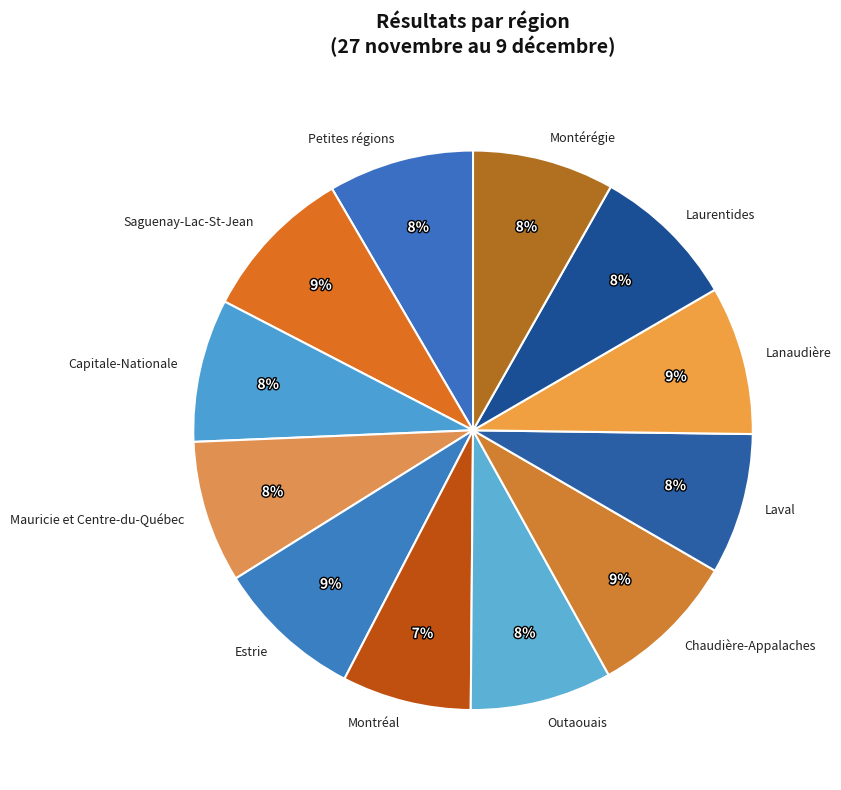

To the nearest percent, what portion does Montérégie represent?

8%